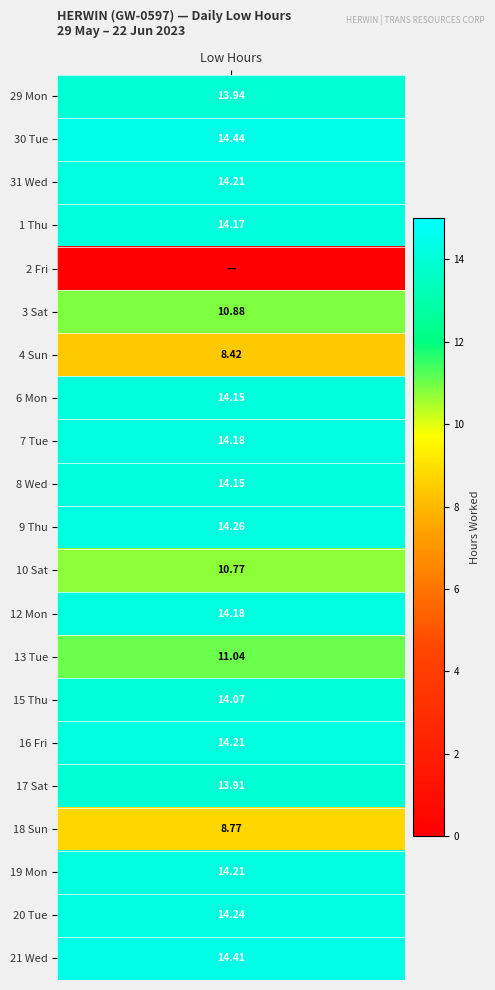

How many positive values does the 12_Mon series have?

1